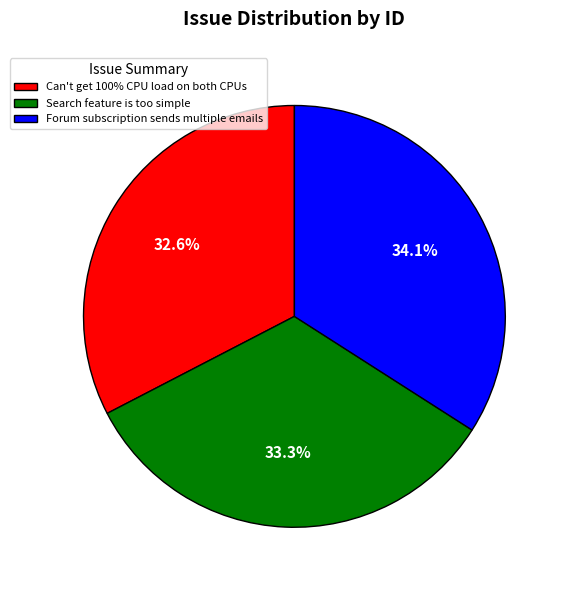

Is Search feature is too simple the majority of the pie?

No